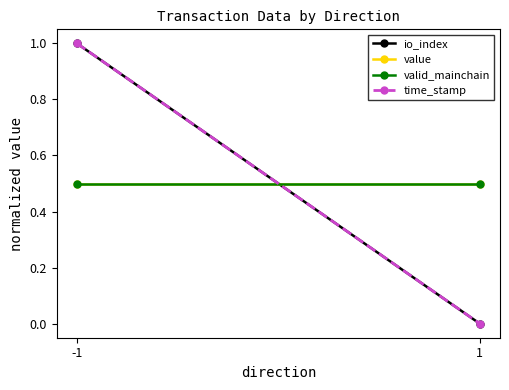

Which has a higher value, 1 or -1?

-1